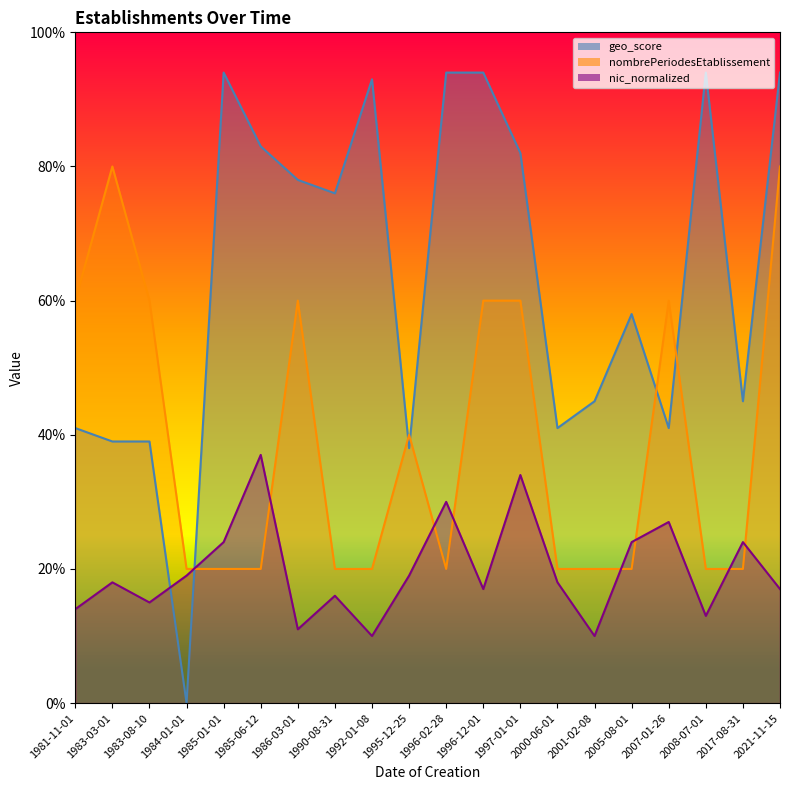

The nic_normalized series shows 0.1 at 2000-06-01. True or false?

False